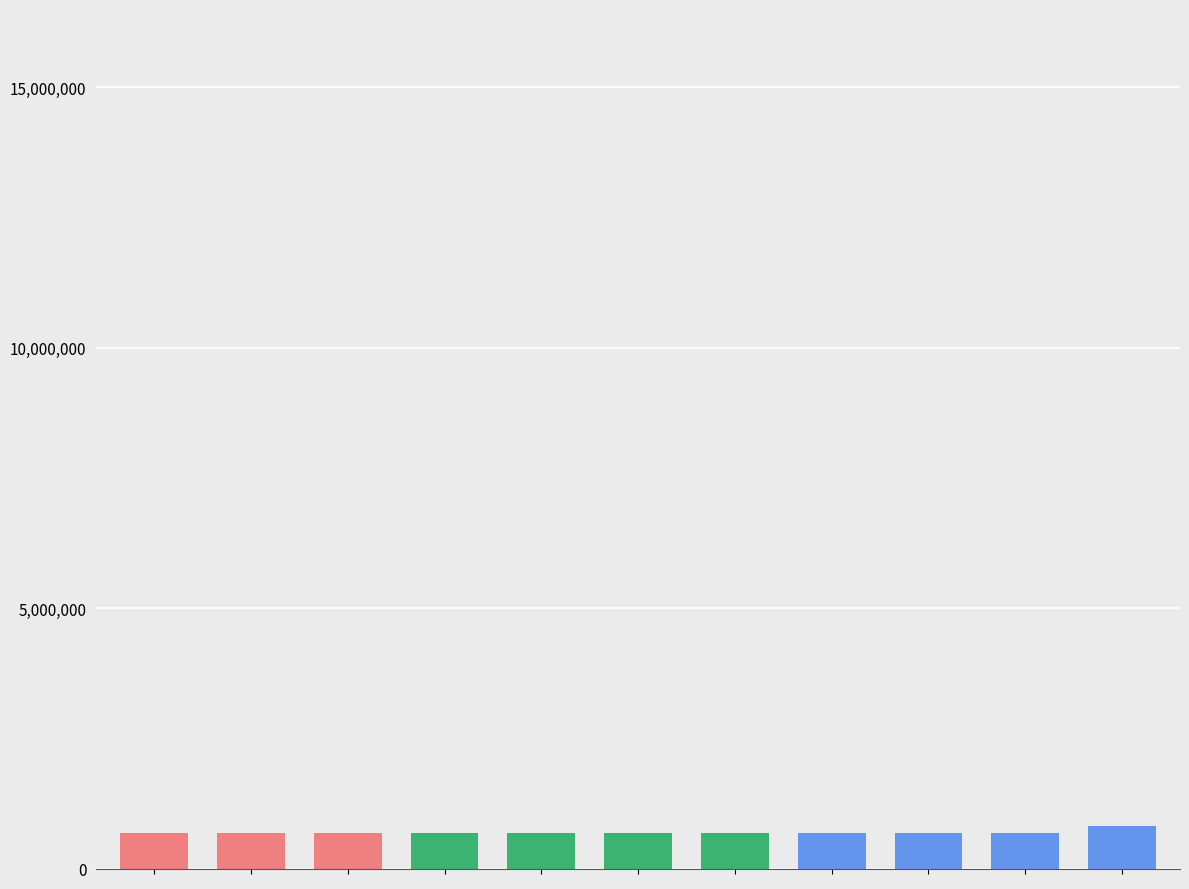

What is the average value?

687428